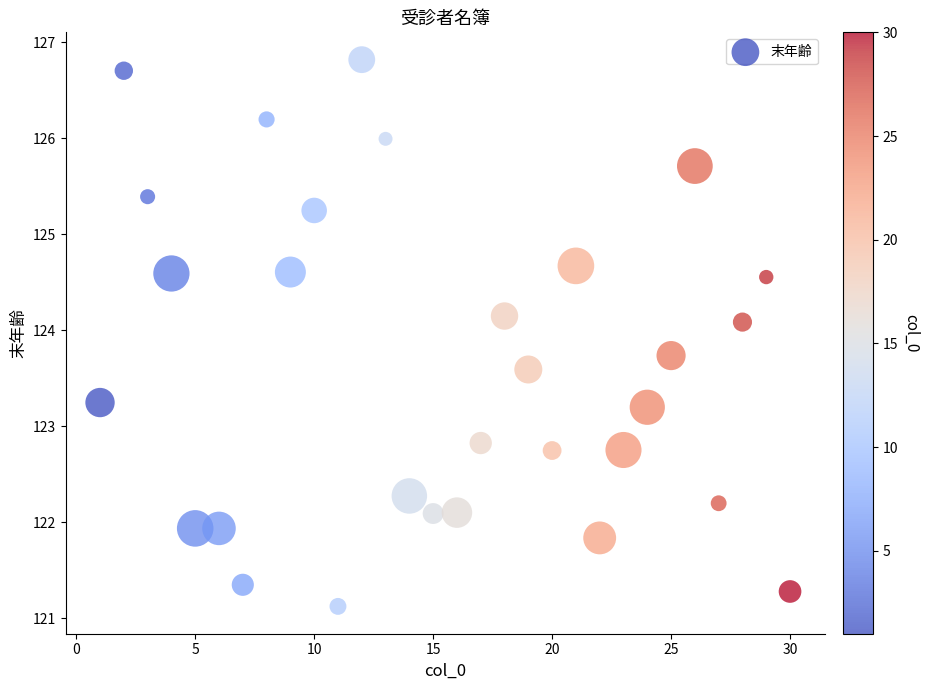

What is the range of X values (max minus min)?

29.0